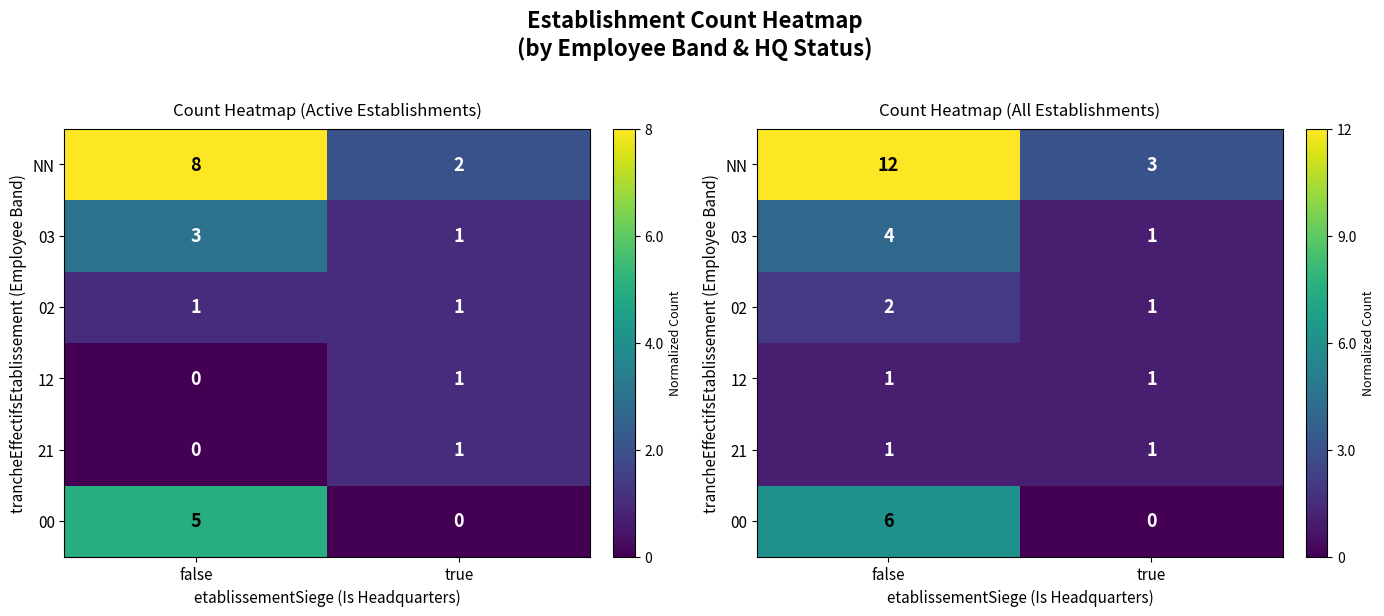

List the series in order of their peak value, highest first.

NN, 00, 03, 02, 12, 21